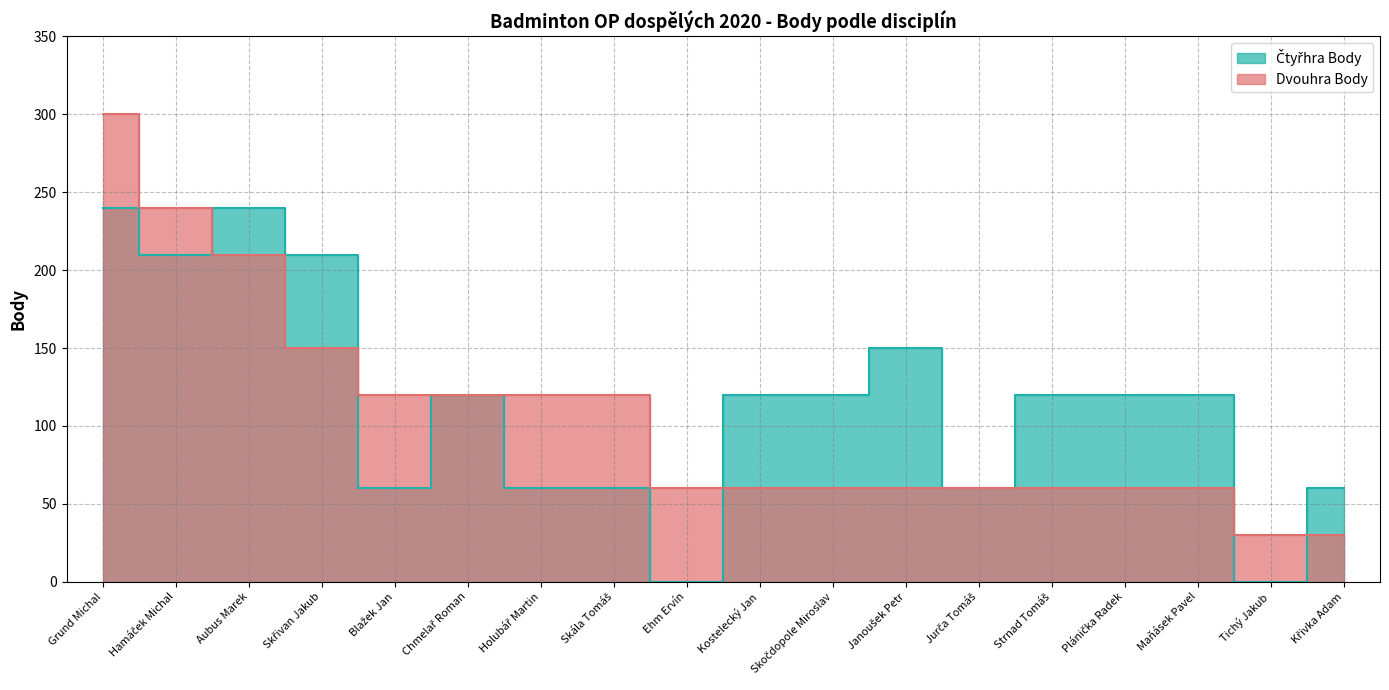

How many series are shown in this chart?

2